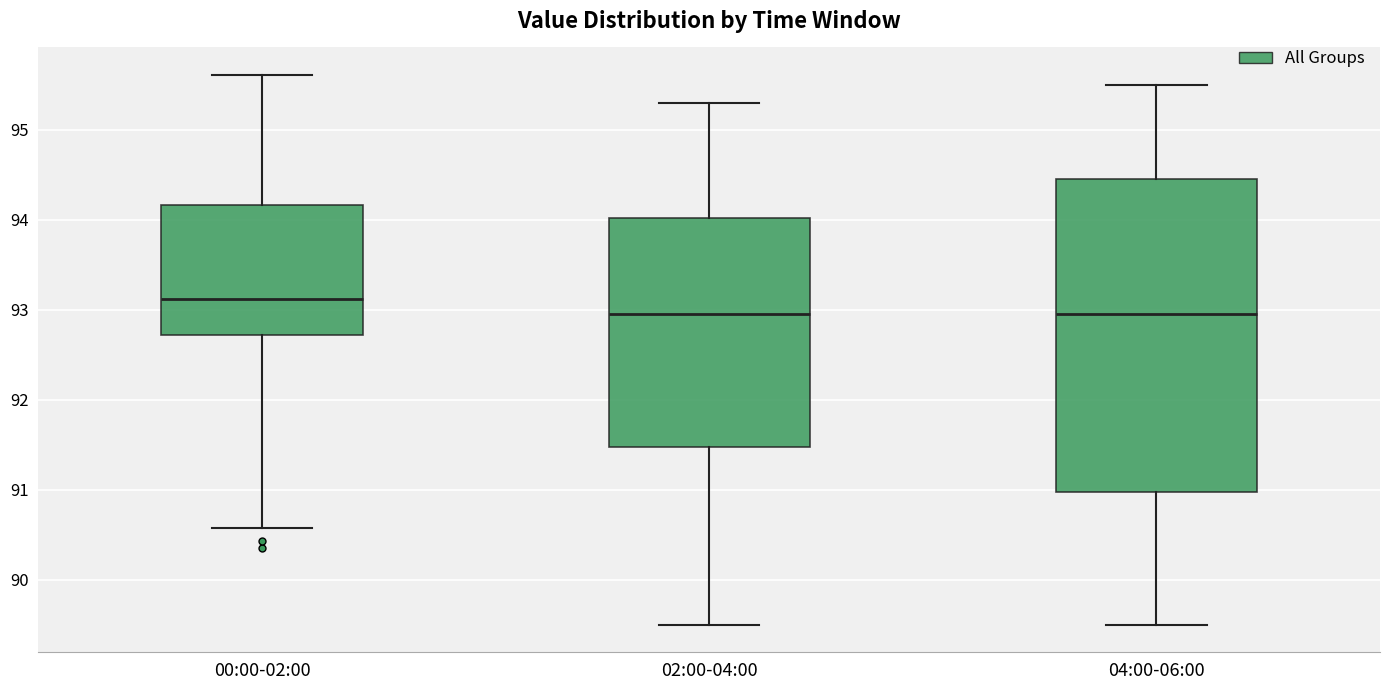

Which box is the tallest, from its lower edge to its upper edge?

04:00-06:00